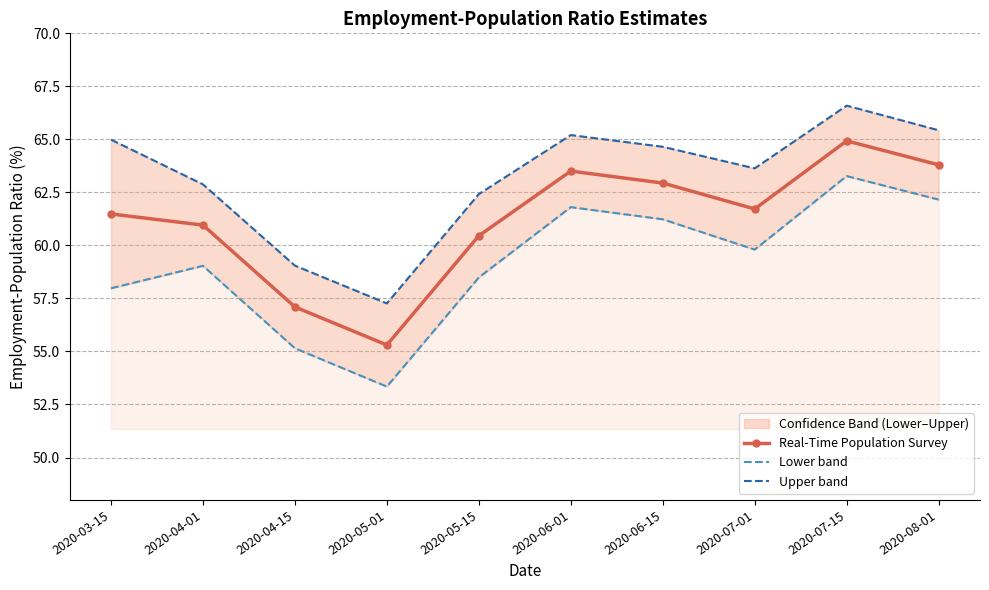

What is the label of the 8th point from the left?

2020-07-01